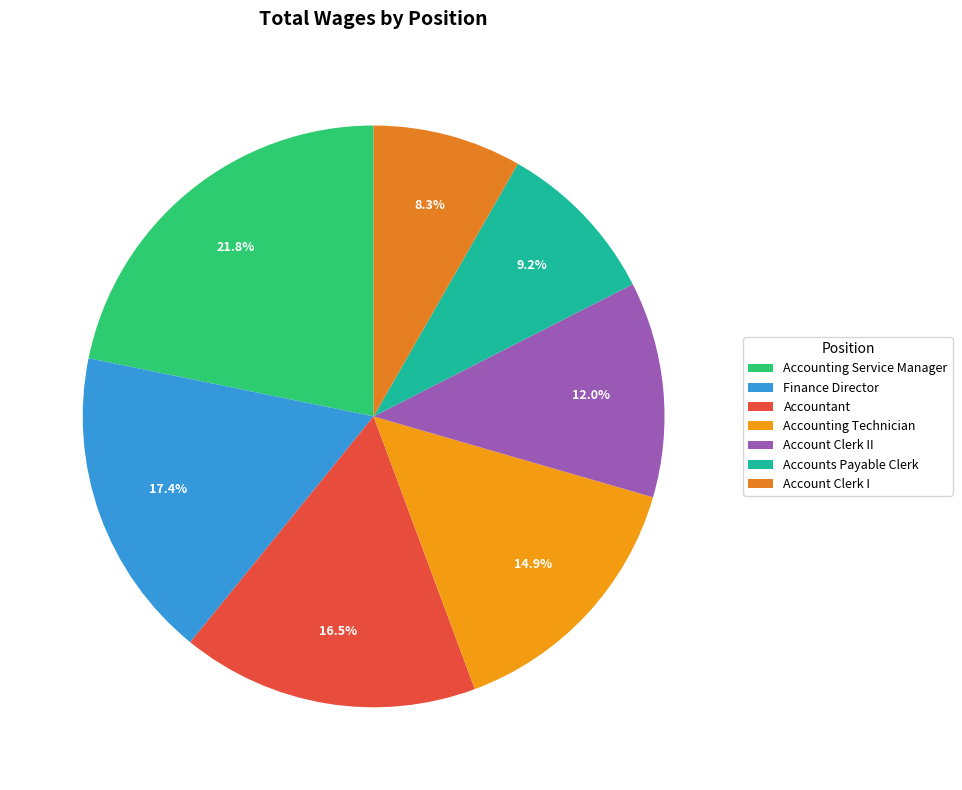

To the nearest percent, what is the average slice percentage?

14%